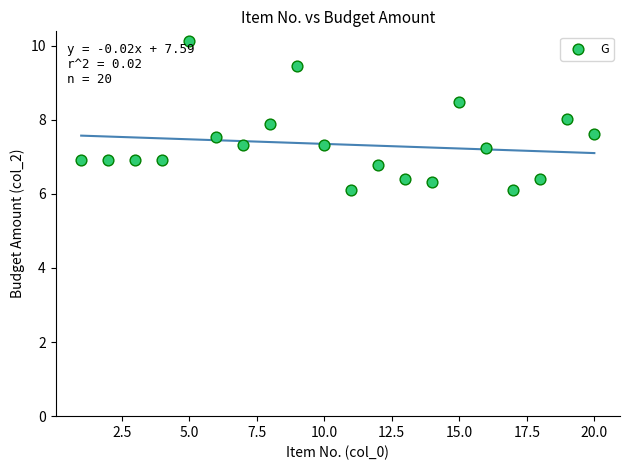

What is the range of Y values (max minus min)?

4.0